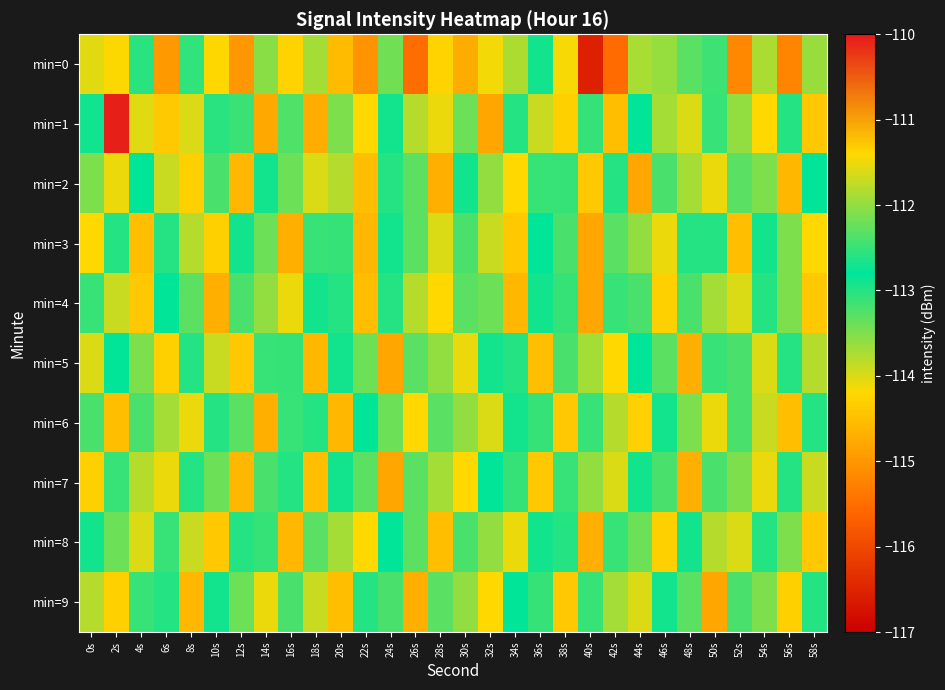

Reading left to right, list all the values displayed in this chart.

min=0: 0s=-114.0	2s=-114.2	4s=-113.0	6s=-115.0	8s=-113.1	10s=-114.2	12s=-115.0	14s=-113.6	16s=-114.3	18s=-113.7	20s=-114.6	22s=-115.0	24s=-113.4	26s=-115.5	28s=-114.3	30s=-114.7	32s=-114.1	34s=-111.9	36s=-112.7	38s=-114.2	40s=-116.5	42s=-115.5	44s=-113.7	46s=-112.0	48s=-112.3	50s=-112.5	52s=-115.2	54s=-113.7	56s=-115.2	58s=-113.6
min=1: 0s=-112.9	2s=-110.0	4s=-114.0	6s=-114.4	8s=-111.6	10s=-113.0	12s=-113.1	14s=-114.8	16s=-112.4	18s=-114.7	20s=-113.5	22s=-114.2	24s=-112.9	26s=-113.8	28s=-114.1	30s=-113.4	32s=-114.8	34s=-112.6	36s=-113.9	38s=-114.3	40s=-113.1	42s=-114.5	44s=-112.8	46s=-113.7	48s=-114.0	50s=-112.5	52s=-113.6	54s=-114.2	56s=-113.0	58s=-114.4
min=2: 0s=-113.5	2s=-114.1	4s=-112.8	6s=-113.9	8s=-114.3	10s=-113.2	12s=-114.6	14s=-112.7	16s=-113.4	18s=-114.0	20s=-113.8	22s=-114.5	24s=-112.6	26s=-113.3	28s=-114.7	30s=-112.9	32s=-113.6	34s=-114.2	36s=-112.5	38s=-113.1	40s=-114.4	42s=-113.0	44s=-114.8	46s=-112.4	48s=-113.7	50s=-114.1	52s=-112.3	54s=-113.5	56s=-114.6	58s=-112.8
min=3: 0s=-114.2	2s=-113.0	4s=-114.5	6s=-112.6	8s=-113.8	10s=-114.3	12s=-112.9	14s=-113.4	16s=-114.7	18s=-112.5	20s=-113.1	22s=-114.6	24s=-112.7	26s=-113.3	28s=-114.0	30s=-112.4	32s=-113.9	34s=-114.4	36s=-112.8	38s=-113.2	40s=-114.8	42s=-112.3	44s=-113.6	46s=-114.1	48s=-112.6	50s=-113.0	52s=-114.5	54s=-112.7	56s=-113.5	58s=-114.2
min=4: 0s=-112.5	2s=-113.9	4s=-114.4	6s=-112.8	8s=-113.3	10s=-114.7	12s=-112.4	14s=-113.6	16s=-114.1	18s=-112.9	20s=-113.0	22s=-114.5	24s=-112.6	26s=-113.8	28s=-114.2	30s=-112.3	32s=-113.4	34s=-114.6	36s=-112.7	38s=-113.1	40s=-114.8	42s=-112.5	44s=-113.2	46s=-114.3	48s=-112.4	50s=-113.7	52s=-114.0	54s=-112.6	56s=-113.5	58s=-114.4
min=5: 0s=-114.0	2s=-112.8	4s=-113.5	6s=-114.3	8s=-112.6	10s=-113.9	12s=-114.4	14s=-112.5	16s=-113.1	18s=-114.6	20s=-112.7	22s=-113.4	24s=-114.8	26s=-112.3	28s=-113.6	30s=-114.1	32s=-112.9	34s=-113.0	36s=-114.5	38s=-112.4	40s=-113.7	42s=-114.2	44s=-112.8	46s=-113.3	48s=-114.7	50s=-112.5	52s=-113.2	54s=-114.0	56s=-112.6	58s=-113.8
min=6: 0s=-113.2	2s=-114.5	4s=-112.4	6s=-113.7	8s=-114.1	10s=-112.6	12s=-113.3	14s=-114.7	16s=-112.5	18s=-113.0	20s=-114.6	22s=-112.8	24s=-113.4	26s=-114.2	28s=-112.3	30s=-113.6	32s=-114.0	34s=-112.9	36s=-113.1	38s=-114.4	40s=-112.5	42s=-113.8	44s=-114.3	46s=-112.7	48s=-113.5	50s=-114.1	52s=-112.4	54s=-113.9	56s=-114.5	58s=-112.6
min=7: 0s=-114.3	2s=-112.5	4s=-113.8	6s=-114.1	8s=-112.6	10s=-113.4	12s=-114.6	14s=-112.4	16s=-113.0	18s=-114.5	20s=-112.7	22s=-113.3	24s=-114.8	26s=-112.3	28s=-113.7	30s=-114.2	32s=-112.8	34s=-113.1	36s=-114.4	38s=-112.5	40s=-113.6	42s=-114.0	44s=-112.9	46s=-113.2	48s=-114.7	50s=-112.4	52s=-113.5	54s=-114.1	56s=-112.6	58s=-113.9
min=8: 0s=-112.7	2s=-113.4	4s=-114.0	6s=-112.5	8s=-113.9	10s=-114.4	12s=-112.6	14s=-113.1	16s=-114.6	18s=-112.3	20s=-113.7	22s=-114.2	24s=-112.8	26s=-113.3	28s=-114.5	30s=-112.4	32s=-113.6	34s=-114.1	36s=-112.9	38s=-113.0	40s=-114.7	42s=-112.5	44s=-113.4	46s=-114.3	48s=-112.7	50s=-113.8	52s=-114.0	54s=-112.6	56s=-113.5	58s=-114.4
min=9: 0s=-113.8	2s=-114.3	4s=-112.5	6s=-113.0	8s=-114.6	10s=-112.7	12s=-113.4	14s=-114.1	16s=-112.4	18s=-113.9	20s=-114.5	22s=-112.6	24s=-113.2	26s=-114.7	28s=-112.3	30s=-113.6	32s=-114.2	34s=-112.8	36s=-113.1	38s=-114.4	40s=-112.5	42s=-113.7	44s=-114.0	46s=-112.9	48s=-113.3	50s=-114.8	52s=-112.4	54s=-113.5	56s=-114.3	58s=-112.6